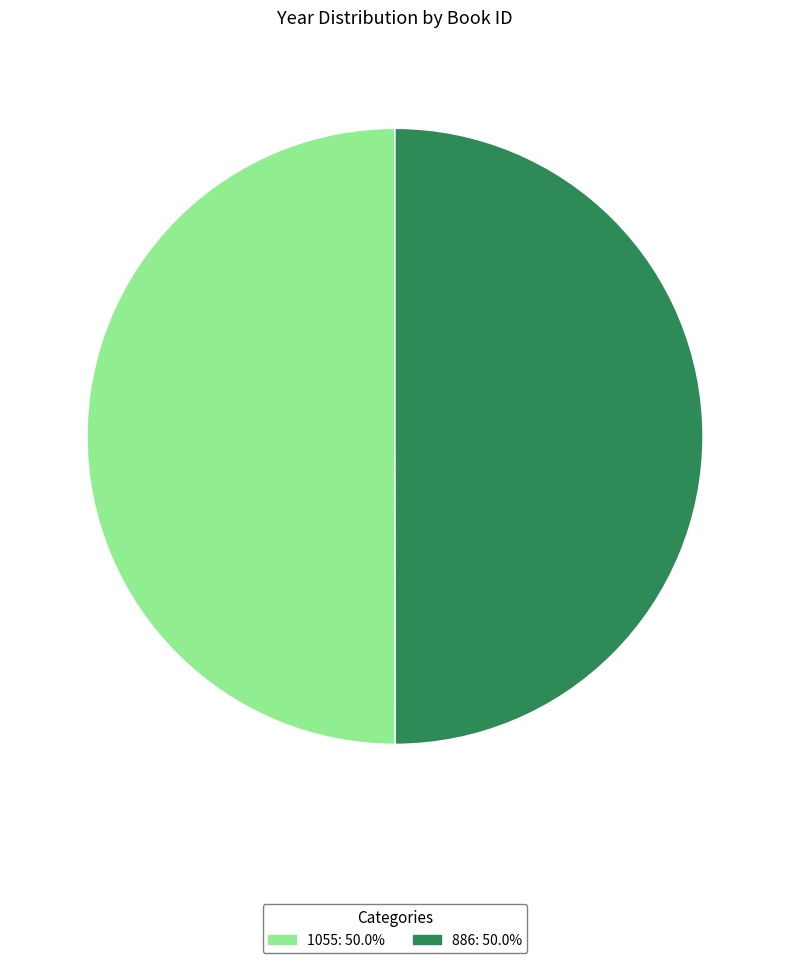

Do 886 and 1055 together represent more than half of the pie?

Yes